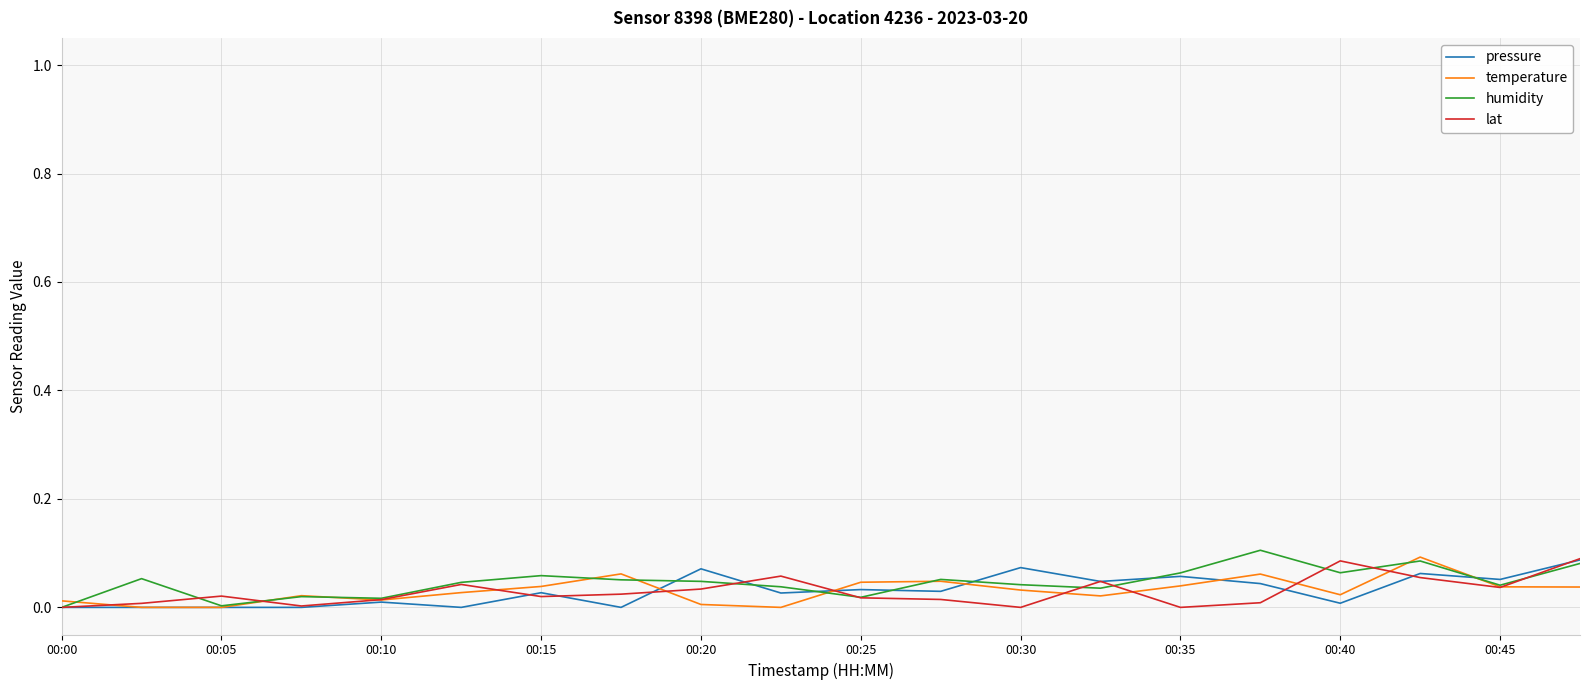

Which category has the lowest value in the lat series?

00:00